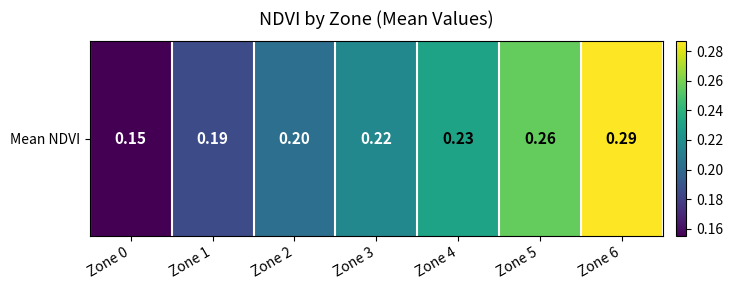

Reading left to right, list all the values displayed in this chart.

Zone 0=0.2	Zone 1=0.2	Zone 2=0.2	Zone 3=0.2	Zone 4=0.2	Zone 5=0.3	Zone 6=0.3